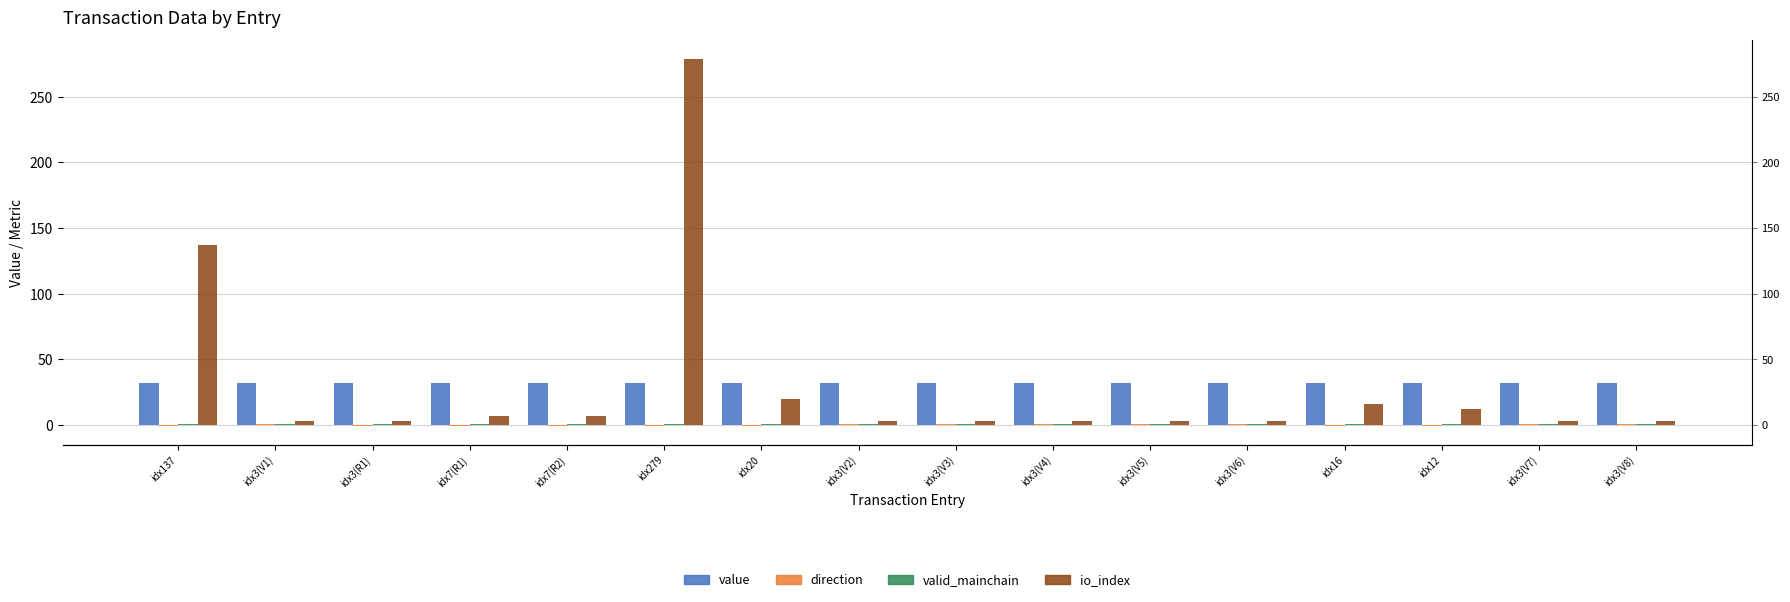

True or false: direction has a value of -1.0 at idx12.

True